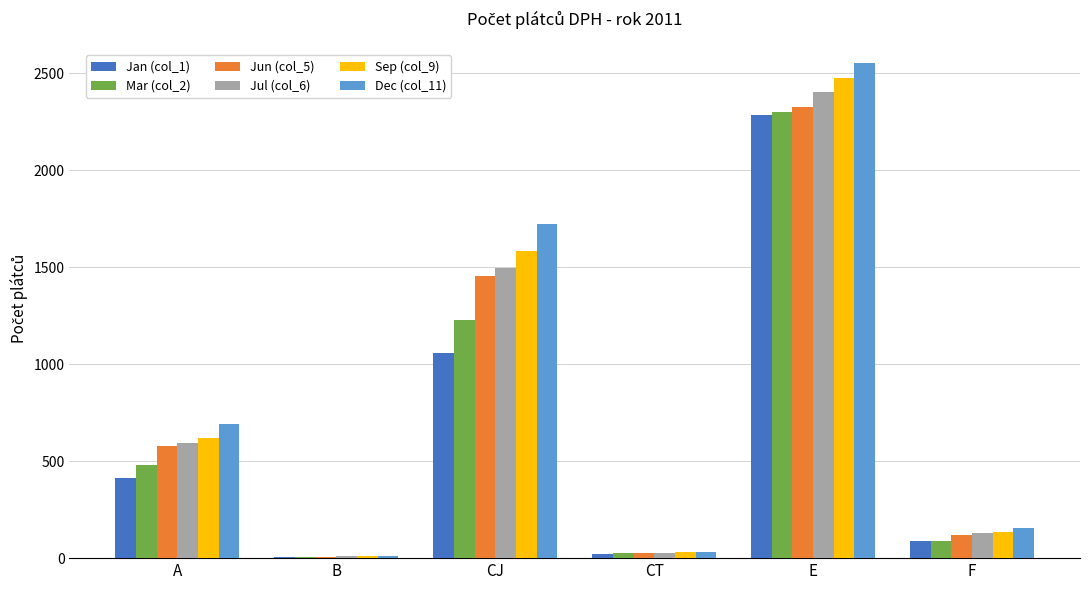

At which category is the sum across all series the highest?

E